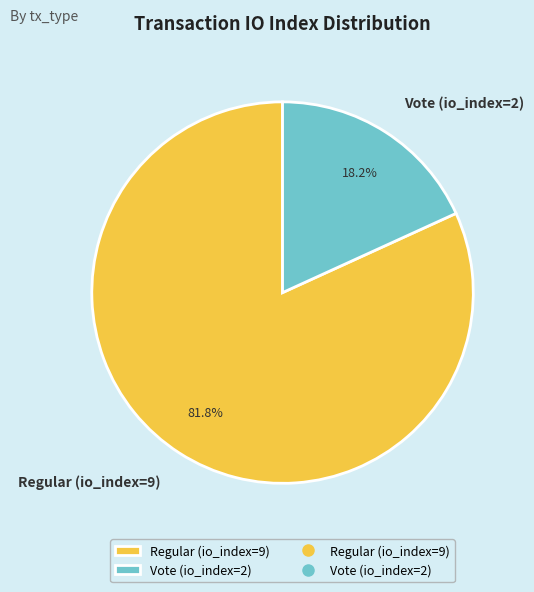

To the nearest percent, what is the difference between the largest and smallest slice percentages?

64%